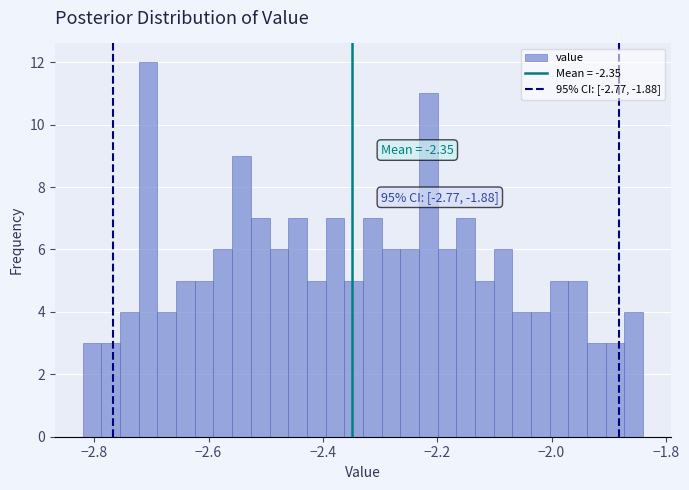

Around what value on the x-axis is the tallest bar? Give the approximate position of its centre, as read against the axis.

-2.70